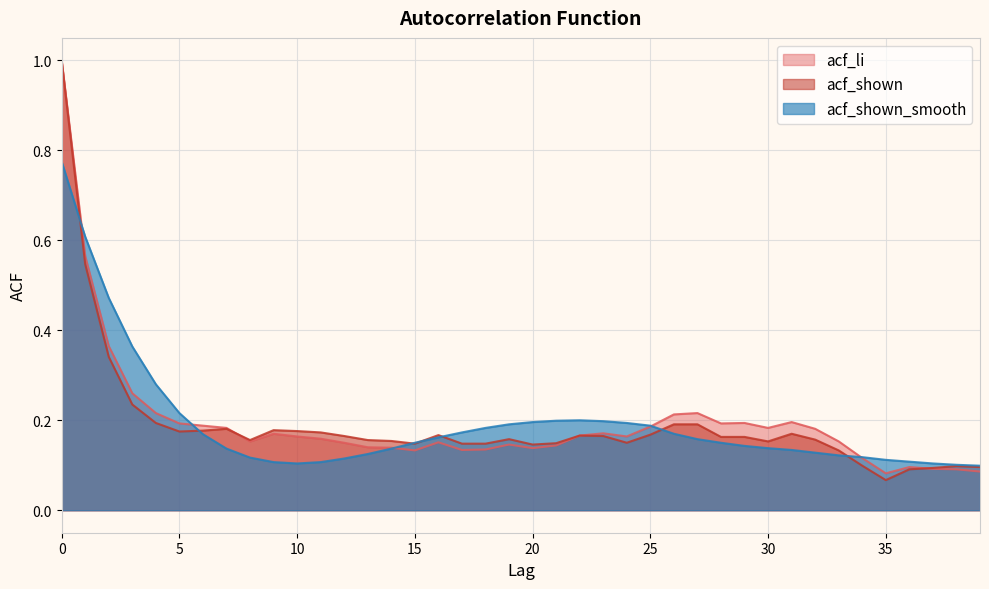

The value of acf_shown_smooth at 21 is 0.2. True or false?

True